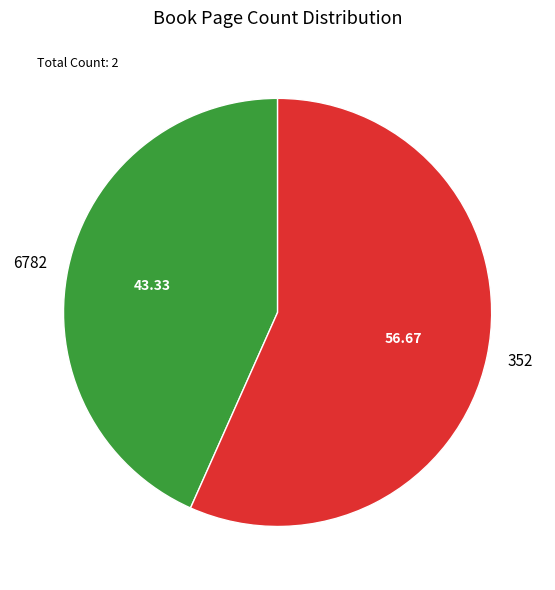

Is the sum of 6782 and 352 greater than half?

Yes